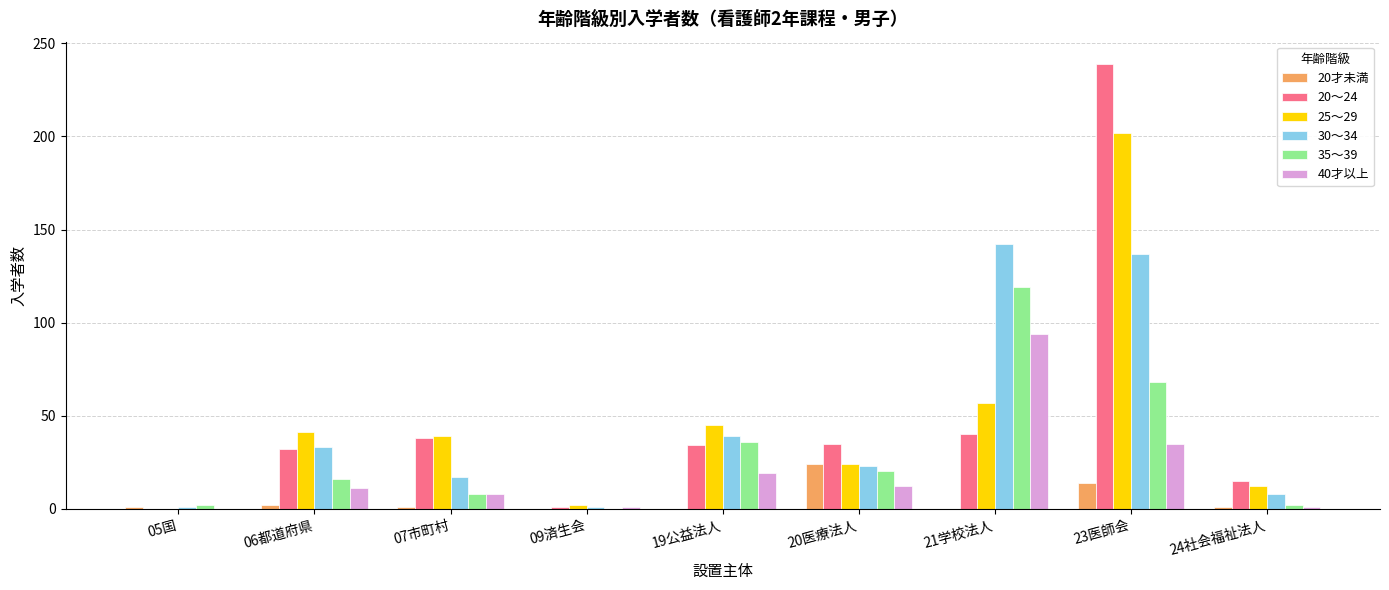

What is the sum of the 35〜39 values at 05国 and 20医療法人?

22